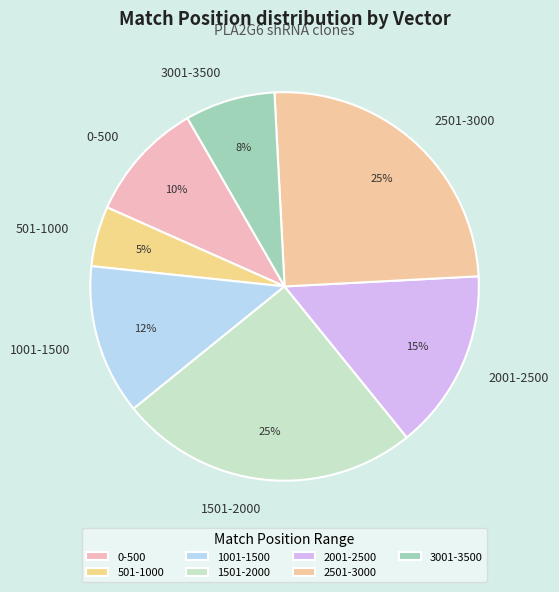

Is the sum of 0-500 and 501-1000 greater than half?

No